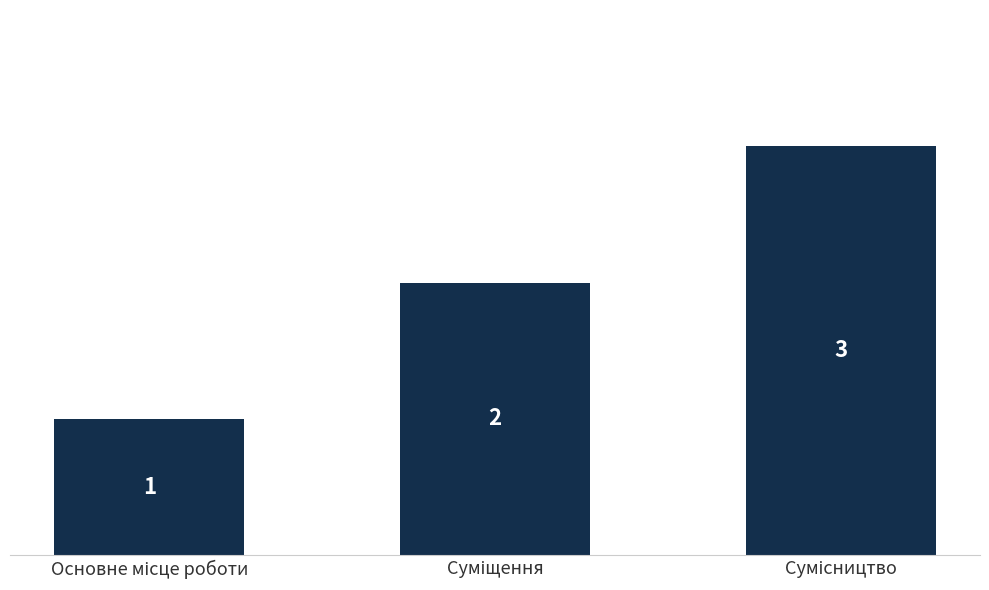

Count the values in the range 1 to 3.

3